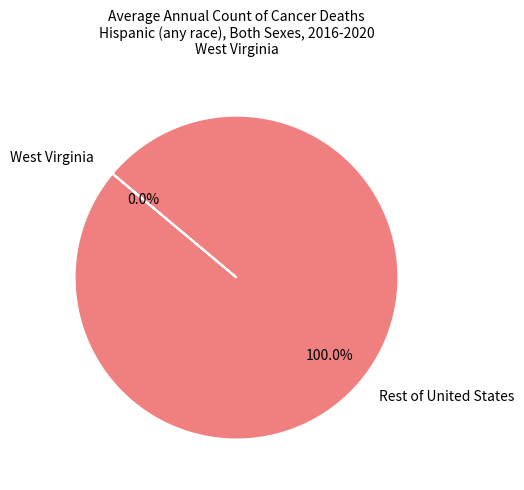

Which category has the biggest portion of the pie?

Rest of United States